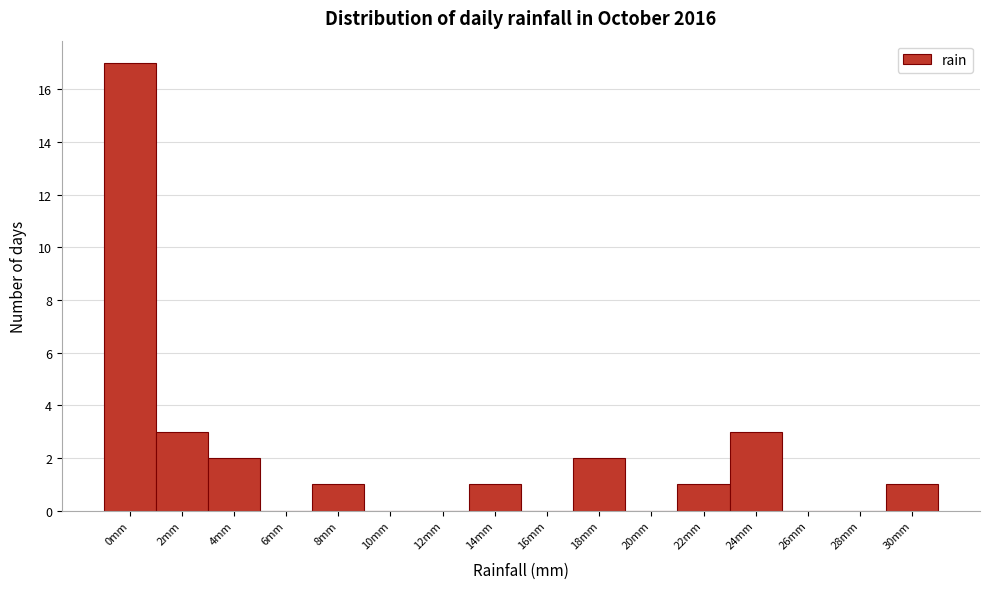

Reading right to left, transcribe all the data shown in this chart.

30mm=1	28mm=0	26mm=0	24mm=3	22mm=1	20mm=0	18mm=2	16mm=0	14mm=1	12mm=0	10mm=0	8mm=1	6mm=0	4mm=2	2mm=3	0mm=17